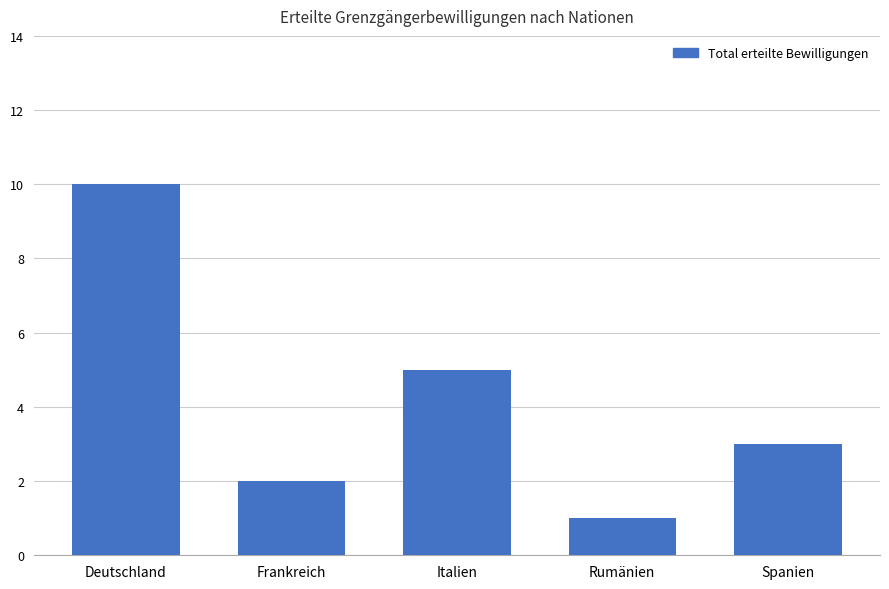

How many values are below 3?

2